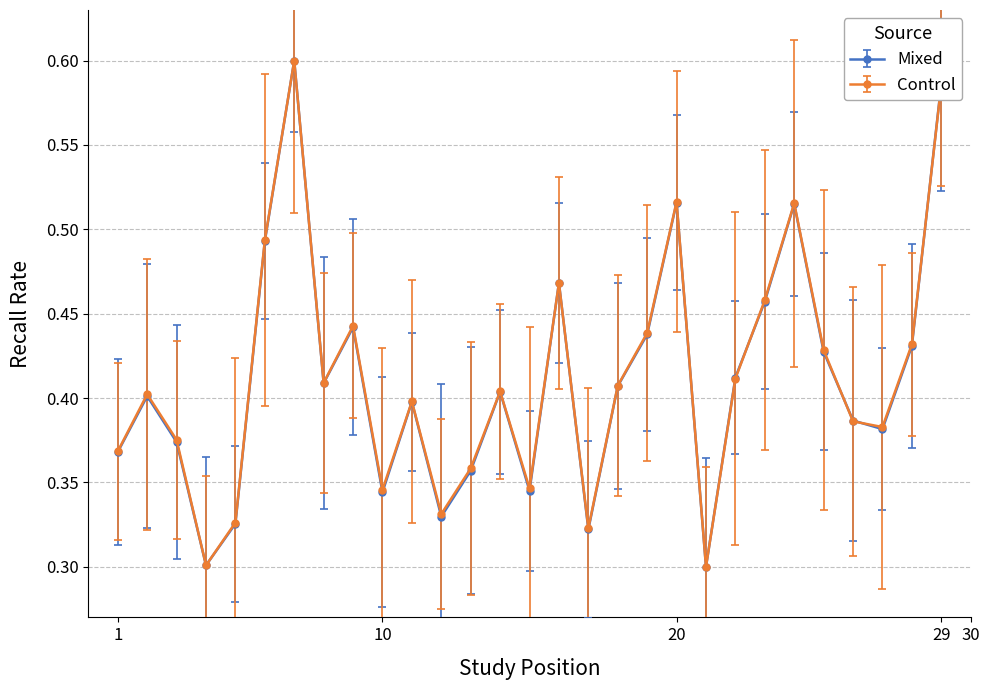

Count the Mixed values in the range 0 to 1.

29